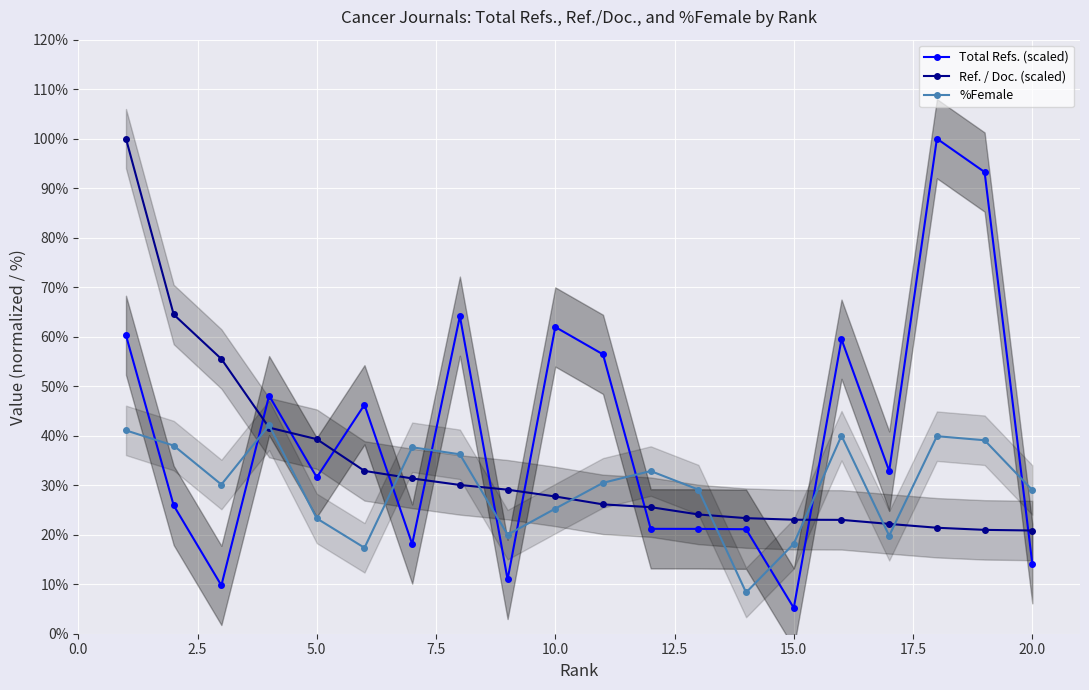

How many interior local valleys does the %Female series have?

5